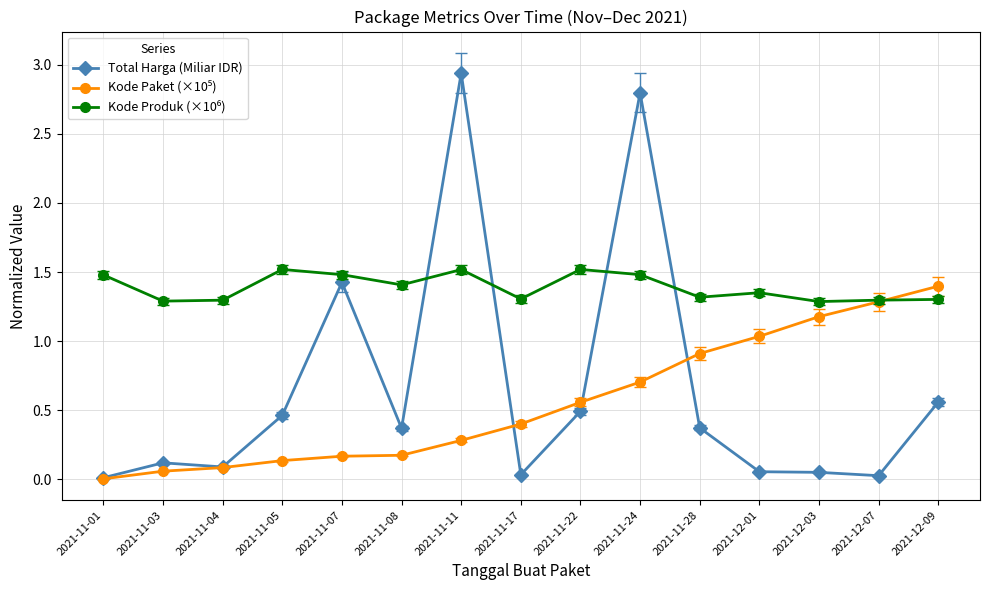

At which category is the sum across all series the highest?

2021-11-24